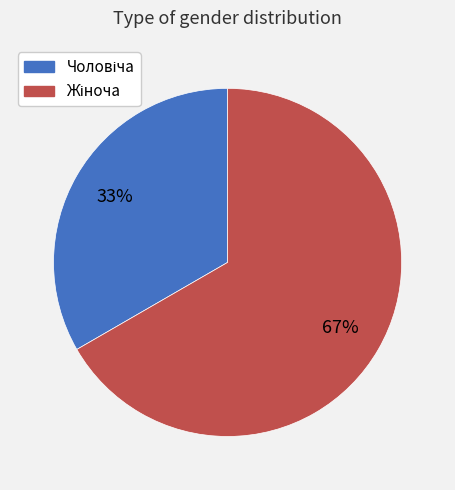

To the nearest percent, what is the average slice percentage?

50%